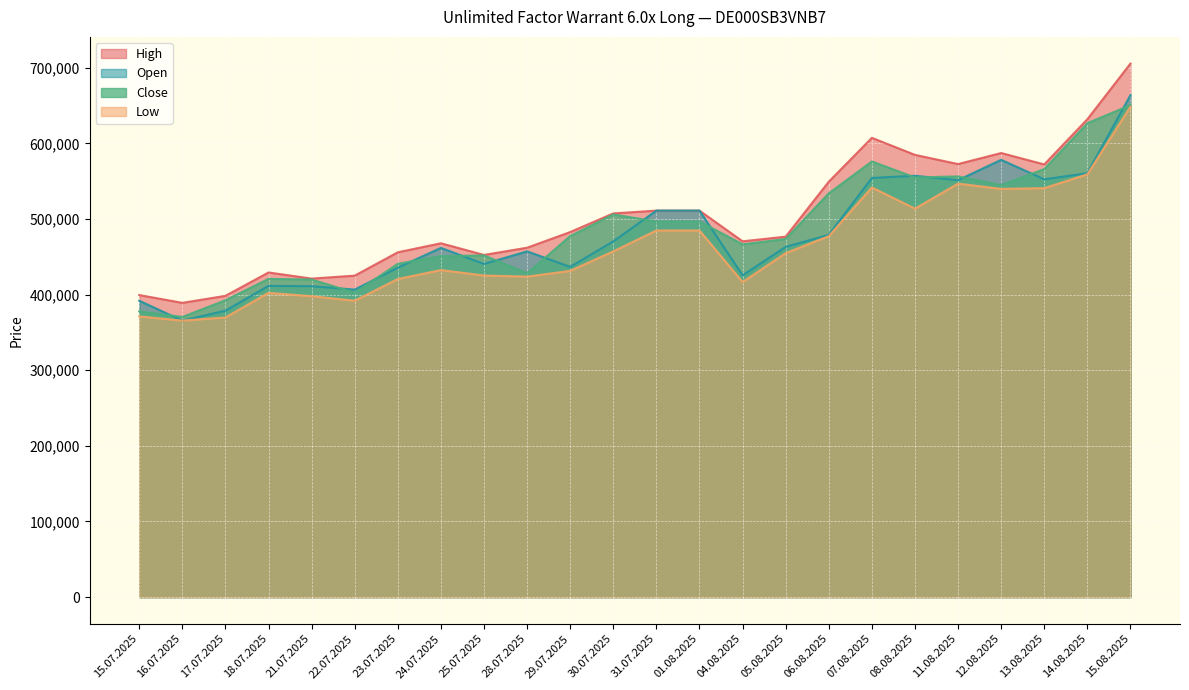

What is the lowest value of the Low series?

365605